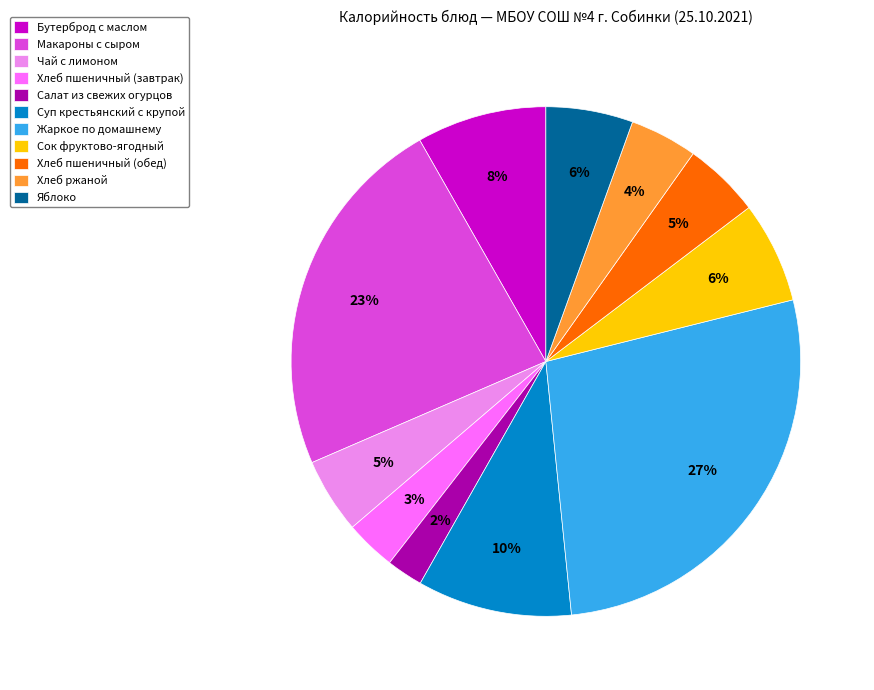

Between Хлеб пшеничный (обед) and Салат из свежих огурцов, which is larger?

Хлеб пшеничный (обед)